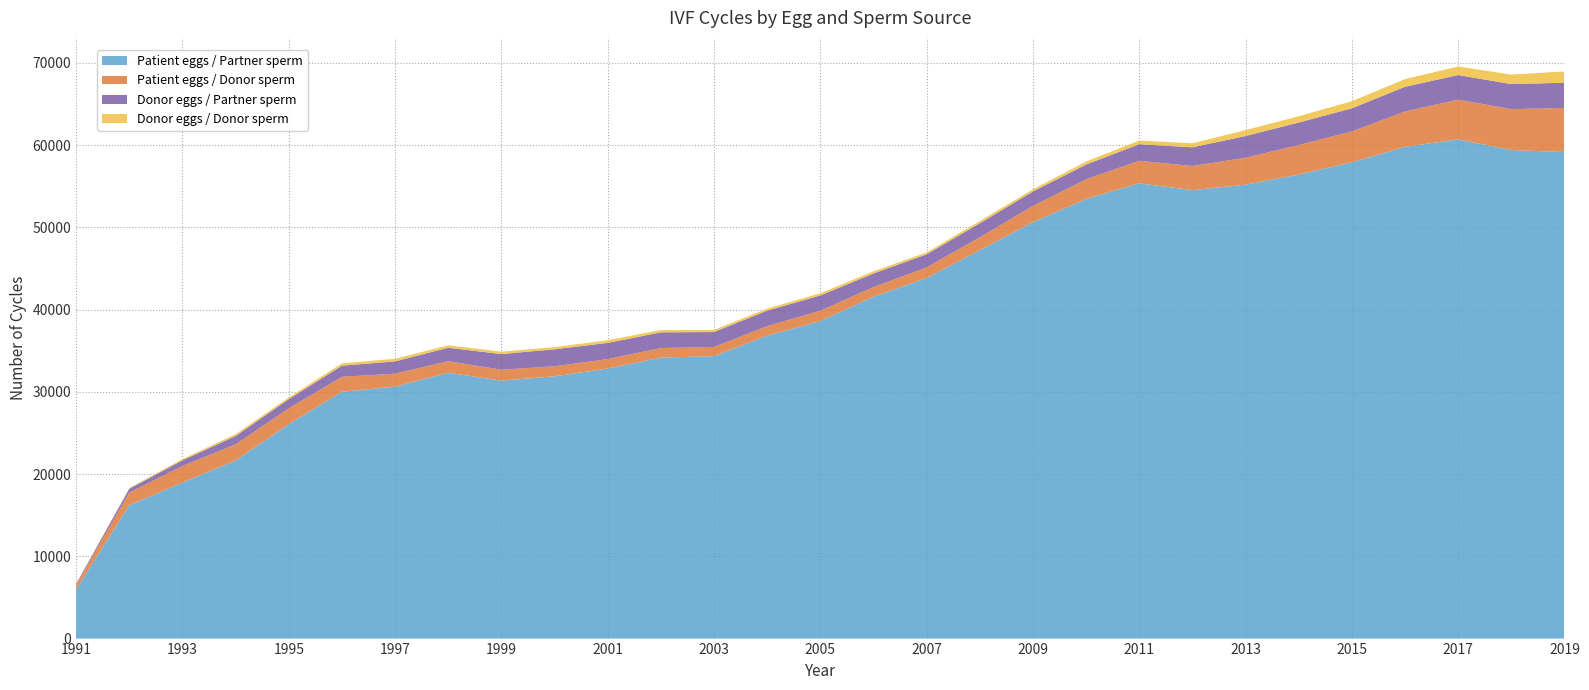

Reading right to left, extract all data points from this chart.

Patient eggs / Partner sperm: 2019=59170	2018=59416	2017=60716	2016=59800	2015=57922	2014=56431	2013=55207	2012=54533	2011=55367	2010=53460	2009=50649	2008=47227	2007=43849	2006=41578	2005=38614	2004=36841	2003=34347	2002=34173	2001=32837	2000=31900	1999=31368	1998=32333	1997=30632	1996=30023	1995=26072	1994=21658	1993=18974	1992=16220	1991=5965
Patient eggs / Donor sperm: 2019=5368	2018=4967	2017=4830	2016=4309	2015=3754	2014=3594	2013=3271	2012=2943	2011=2741	2010=2408	2009=1974	2008=1575	2007=1301	2006=1171	2005=1262	2004=1162	2003=1123	2002=1160	2001=1158	2000=1215	1999=1338	1998=1403	1997=1591	1996=1812	1995=1931	1994=1966	1993=2020	1992=1529	1991=548
Donor eggs / Partner sperm: 2019=3058	2018=3053	2017=2987	2016=2996	2015=2812	2014=2733	2013=2640	2012=2269	2011=2019	2010=1777	2009=1754	2008=1704	2007=1581	2006=1651	2005=1851	2004=1882	2003=1810	2002=1908	2001=1964	2000=2066	1999=1893	1998=1634	1997=1490	1996=1354	1995=1121	1994=1007	1993=685	1992=476	1991=134
Donor eggs / Donor sperm: 2019=1375	2018=1158	2017=1041	2016=938	2015=861	2014=769	2013=719	2012=488	2011=442	2010=372	2009=256	2008=271	2007=232	2006=263	2005=269	2004=243	2003=254	2002=282	2001=326	2000=267	1999=295	1998=296	1997=320	1996=281	1995=201	1994=228	1993=151	1992=87	1991=27